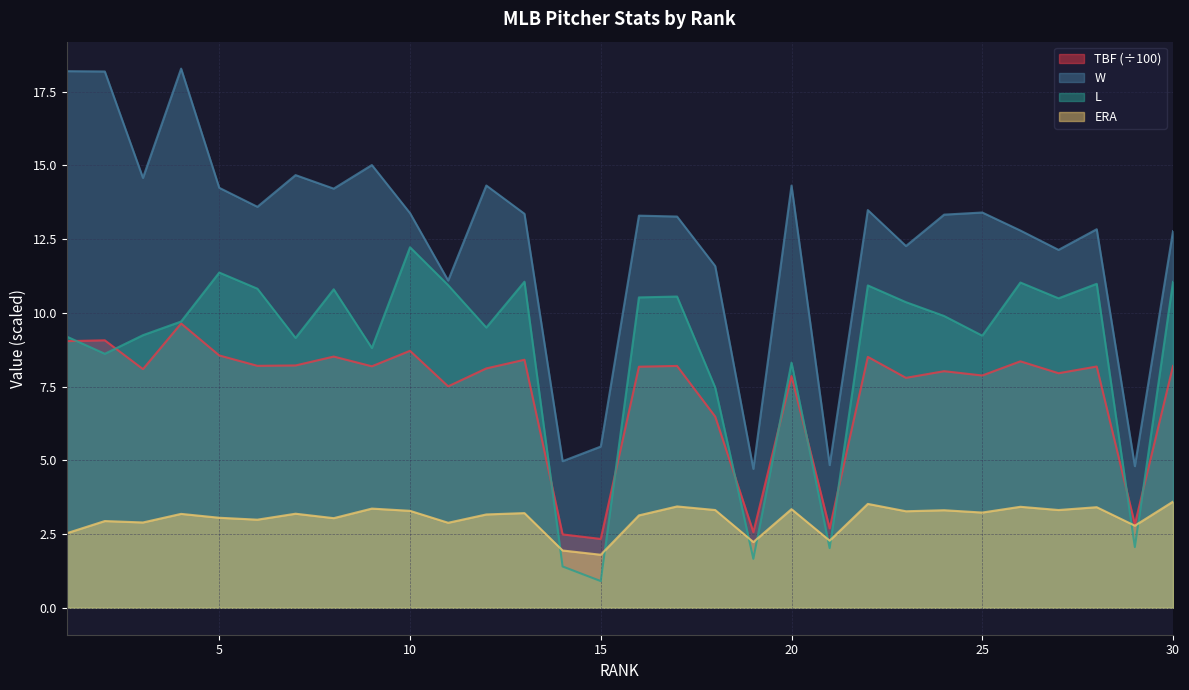

Is the value of ERA at 3 greater than the value of W at 30?

No